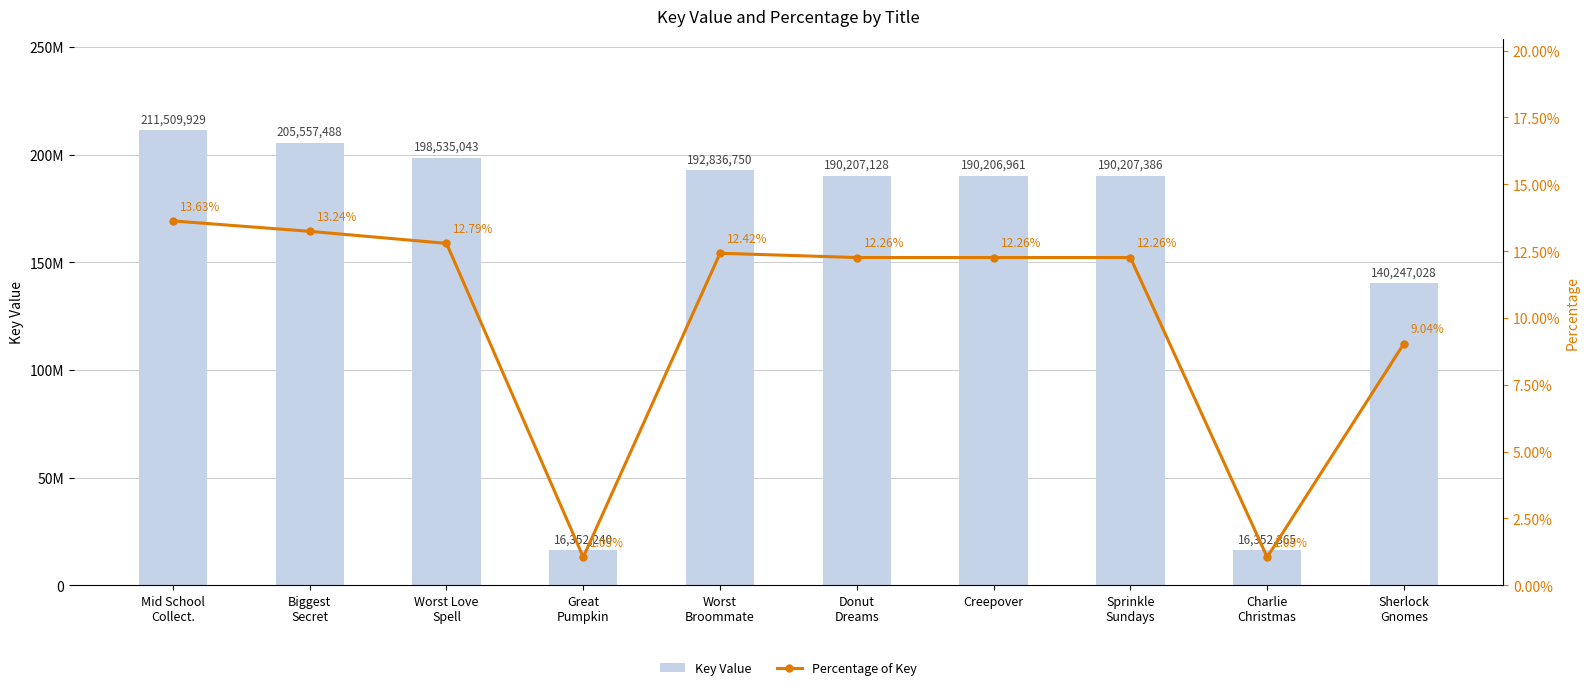

What is the sum of the Key Value values at Worst
Broommate and Creepover?

383043711.0